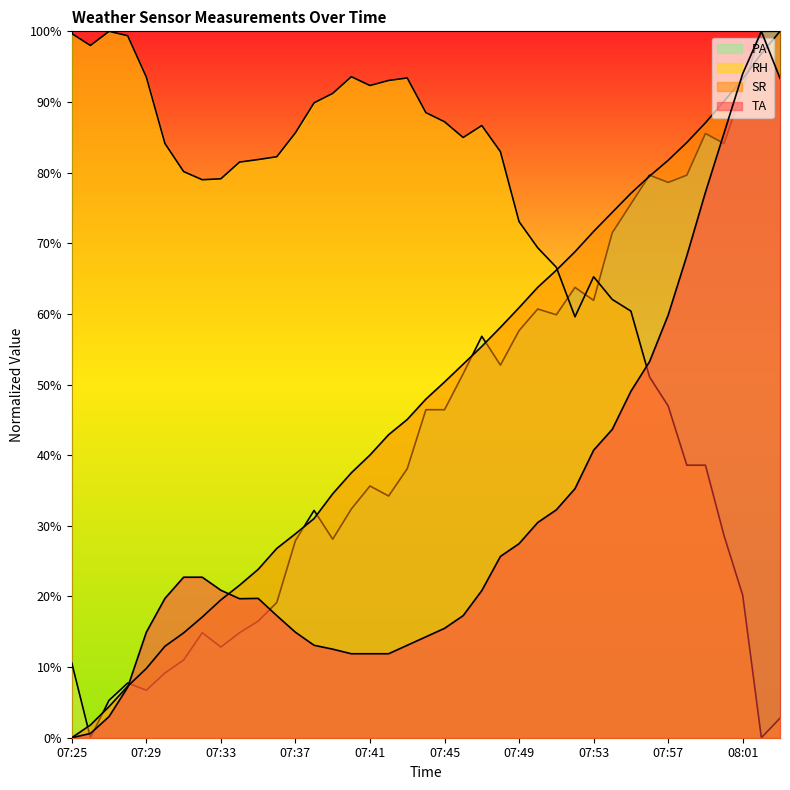

Between which two adjacent categories do SR and TA first intersect?

07:28 and 07:29